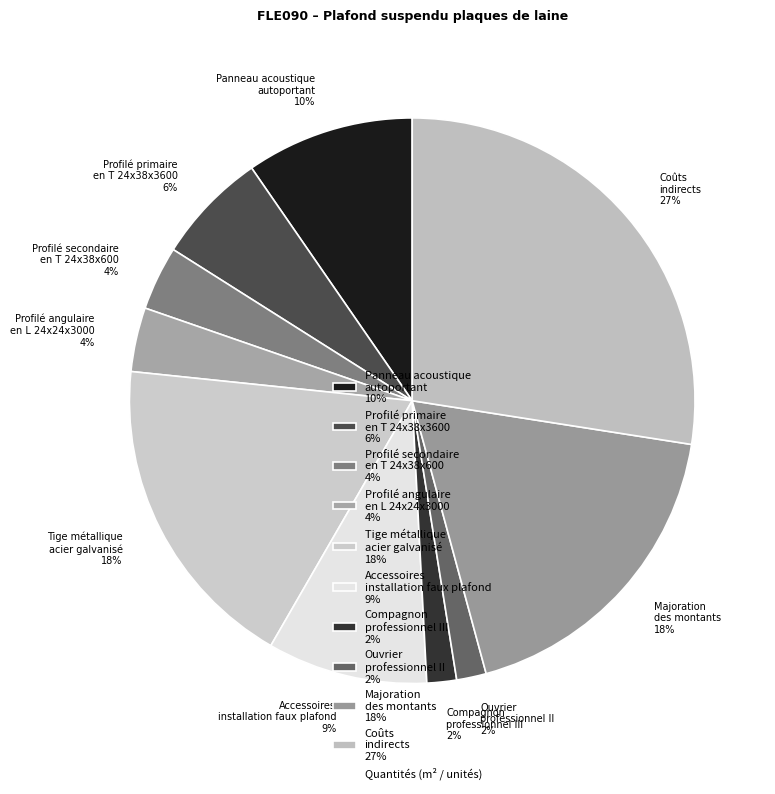

To the nearest percent, what is the average slice percentage?

10%